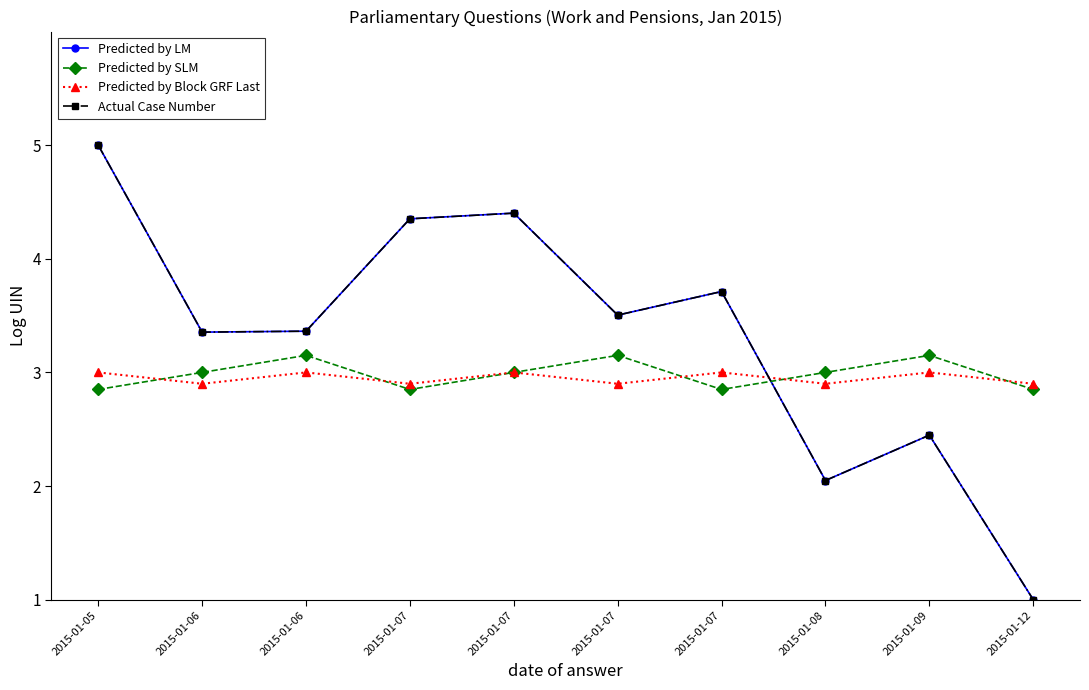

Is this an area chart (filled region under the line)?

No